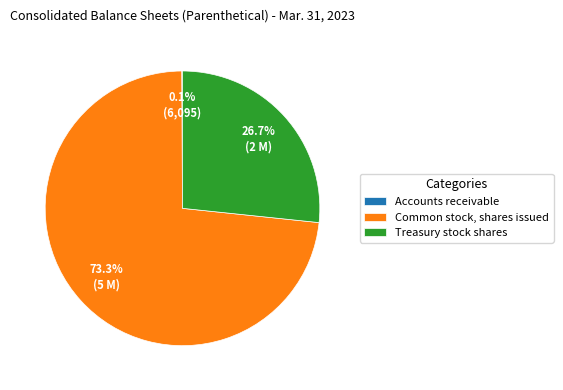

To the nearest percent, what is the average slice percentage?

33%